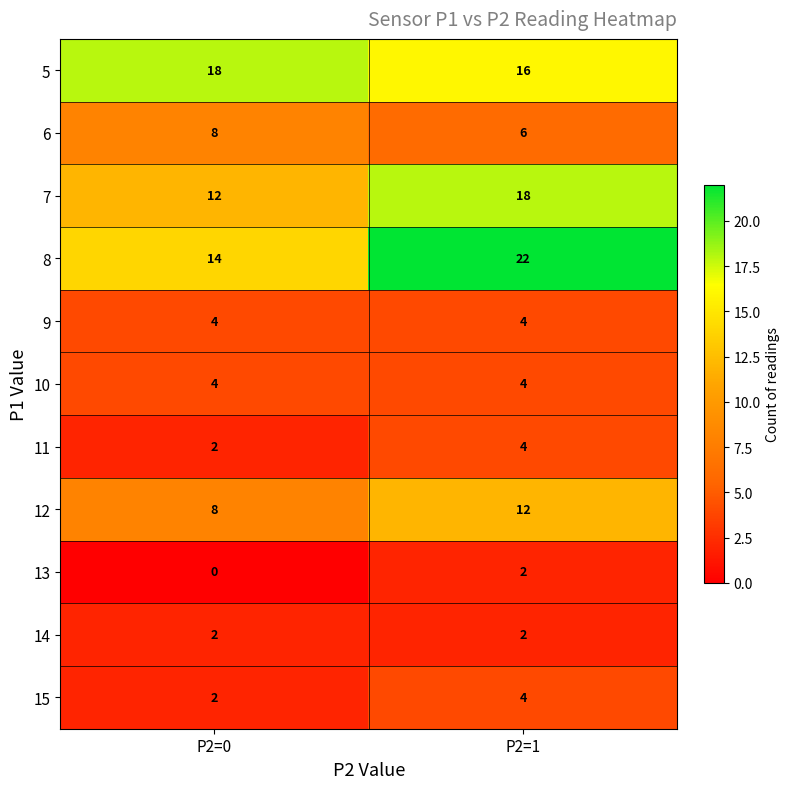

What is the lowest value of the 6 series?

6